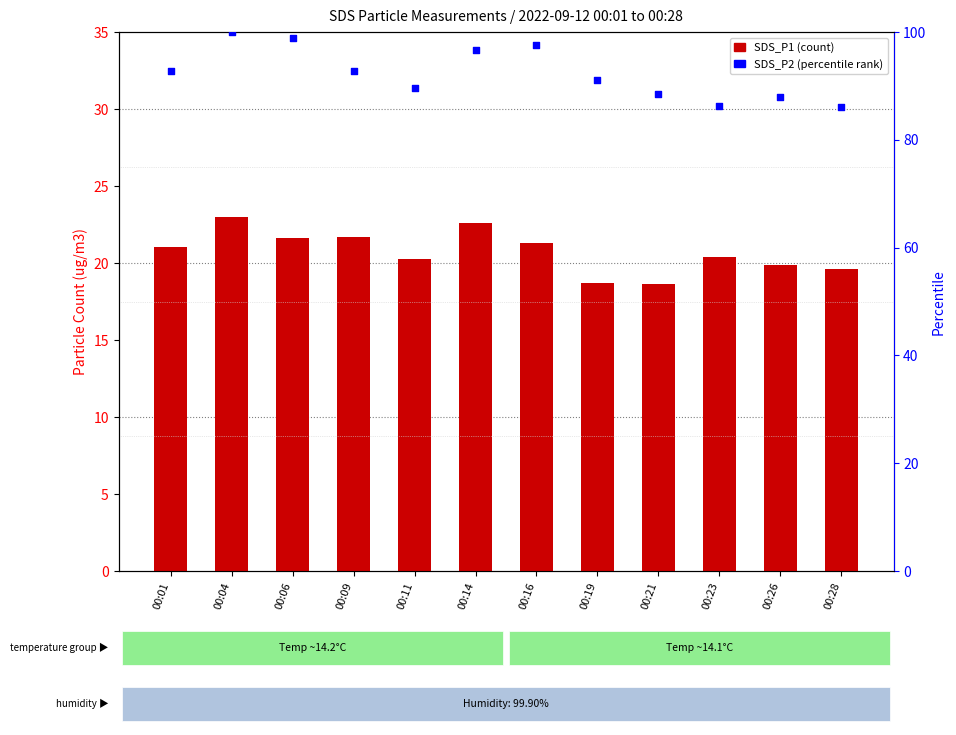

Which series has the largest Y range (max minus min)?

SDS_P2 (percentile)